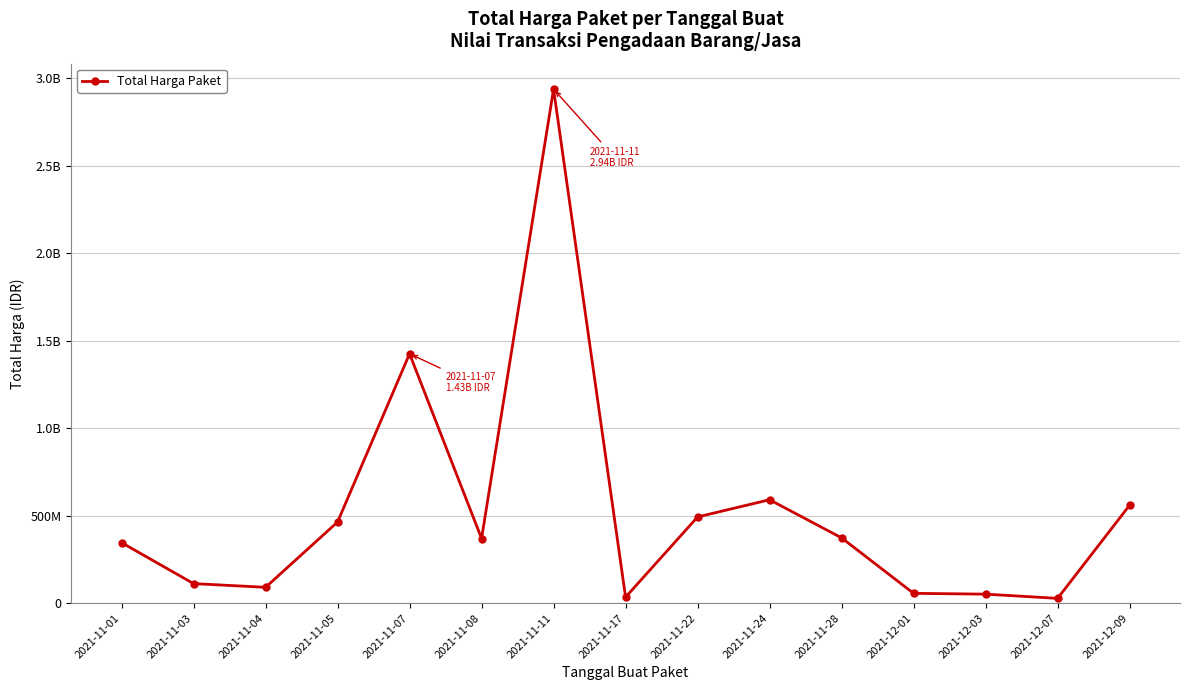

Reading left to right, list all the values displayed in this chart.

346053600	111841270	90672075	464002100	1425867900	369725000	2939003240	34292000	493000000	591334200	373404000	56152800	51601000	27412000	559971000